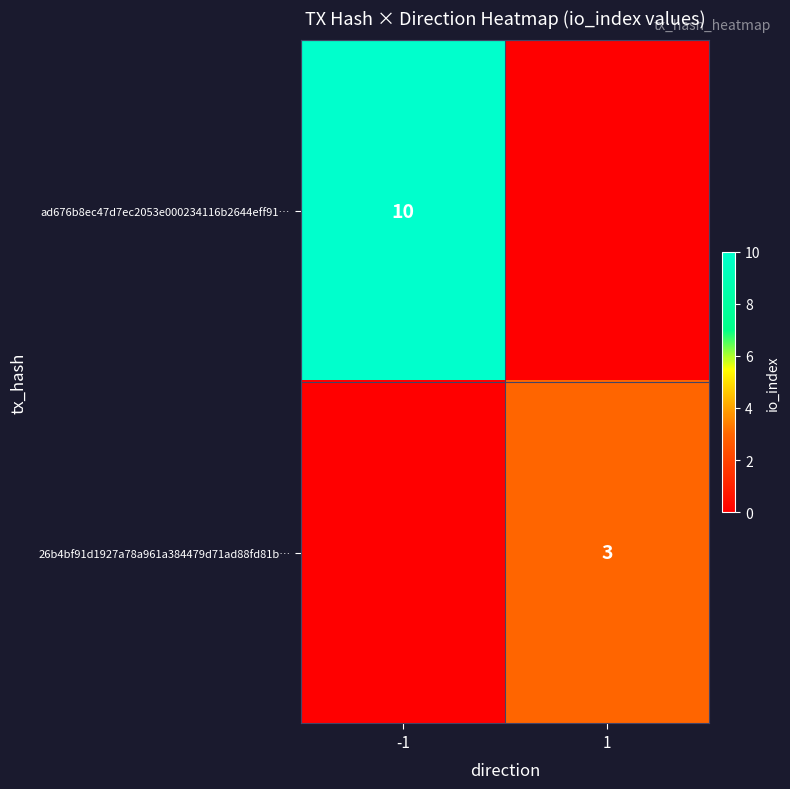

Count the number of categories in the chart.

2